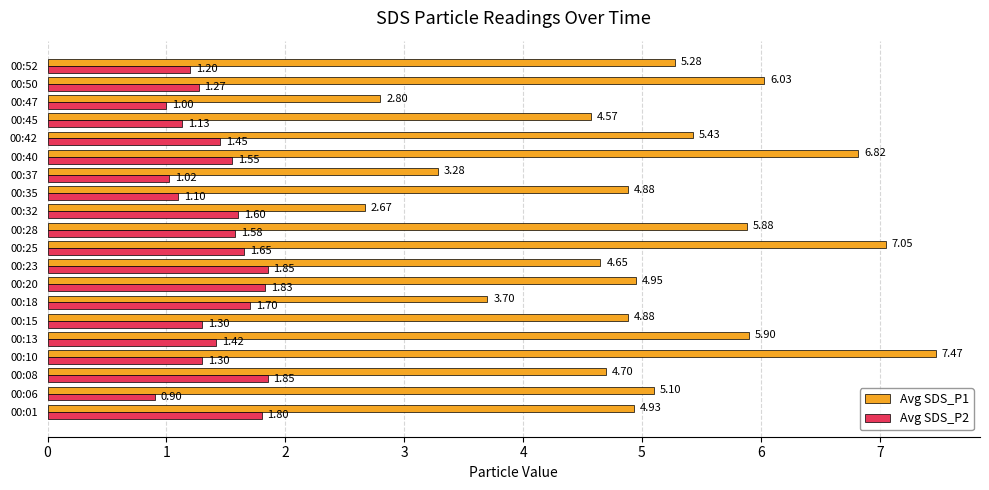

What is the difference between the highest and lowest values at 00:20?

3.1